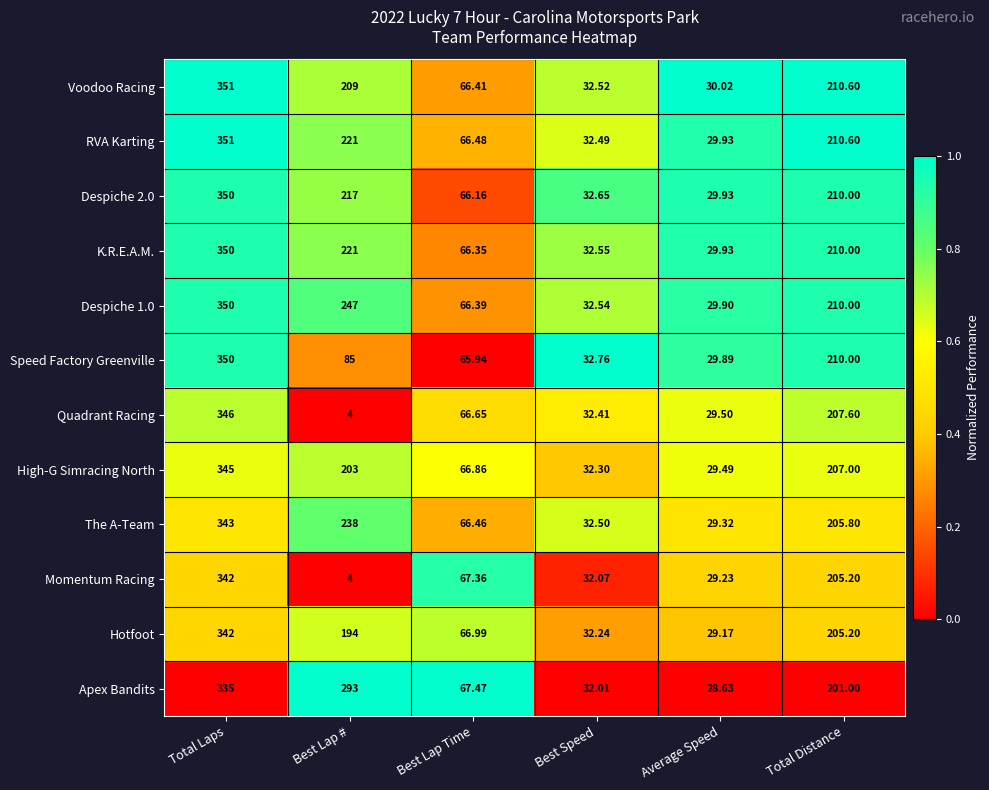

Which series changed the most between Best Lap # and Best Speed?

Apex Bandits